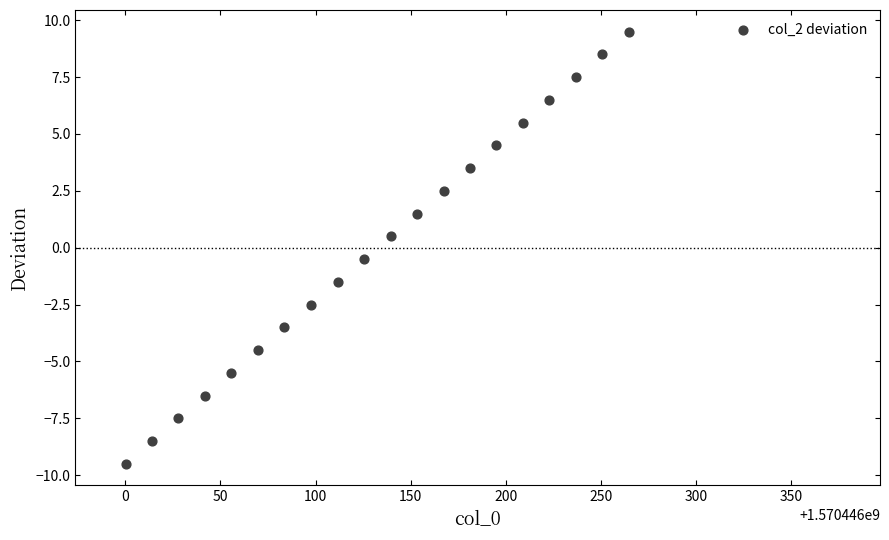

What is the range of Y values (max minus min)?

19.0